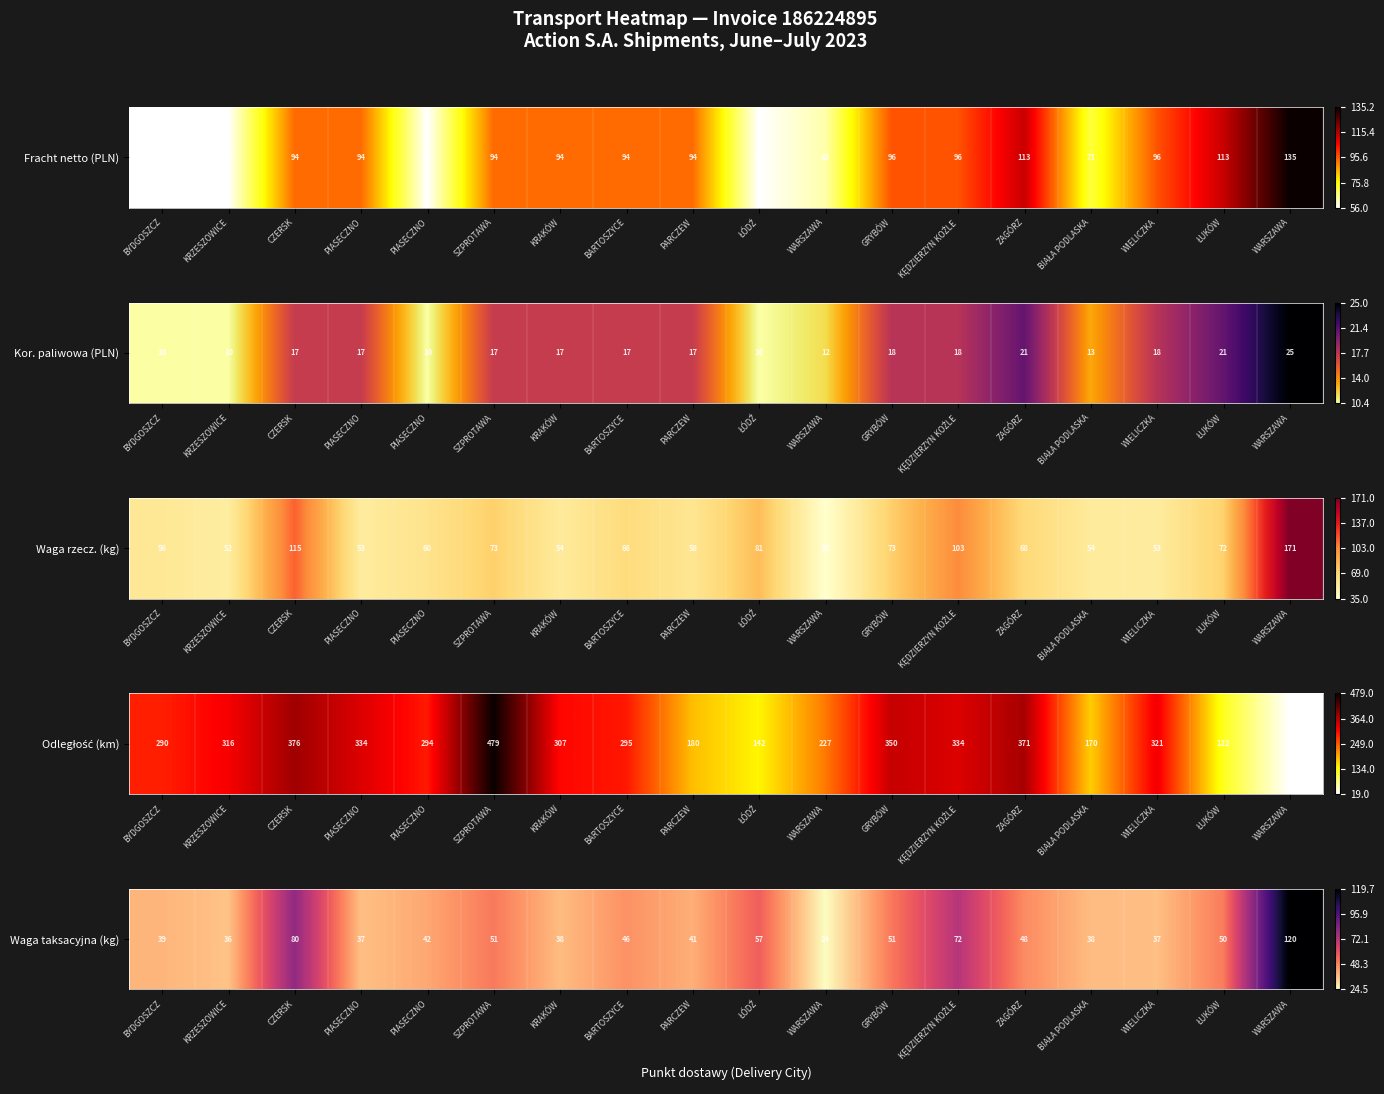

The value at WIELICZKA is 49.4. True or false?

False